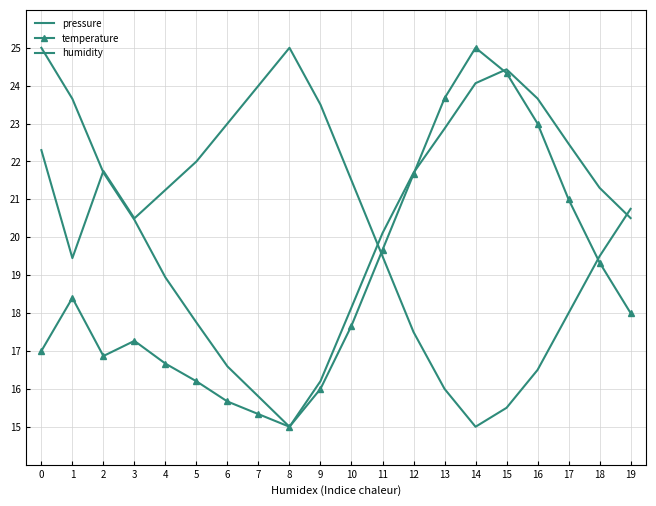

What are all the series names shown in the legend?

pressure, temperature, humidity